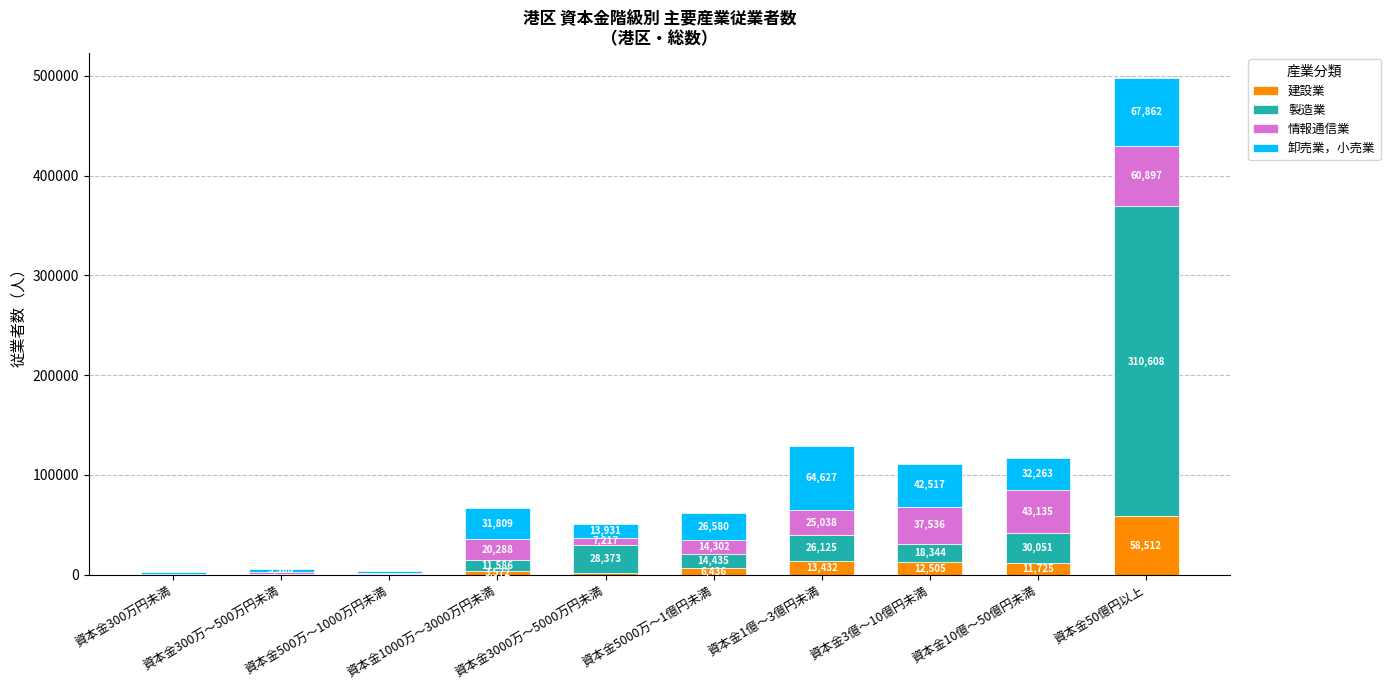

What is the highest value of the 建設業 series?

58512